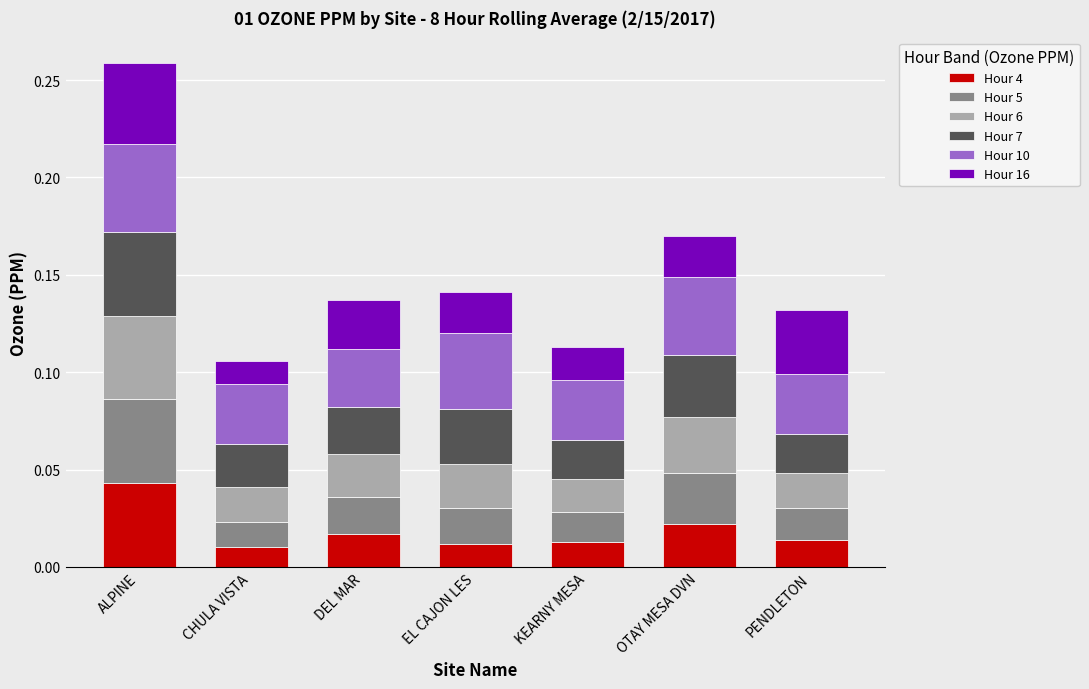

Count the Hour 4 values in the range 0 to 1.

7